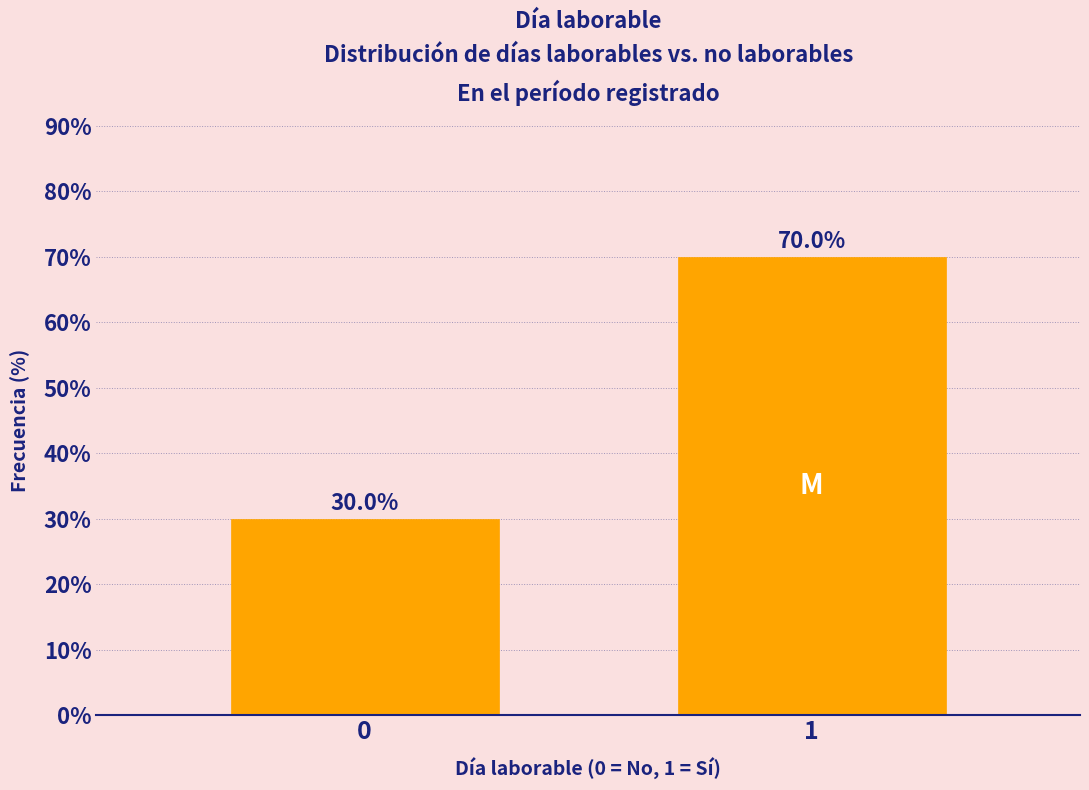

Reading right to left, transcribe all the data shown in this chart.

1=70	0=30